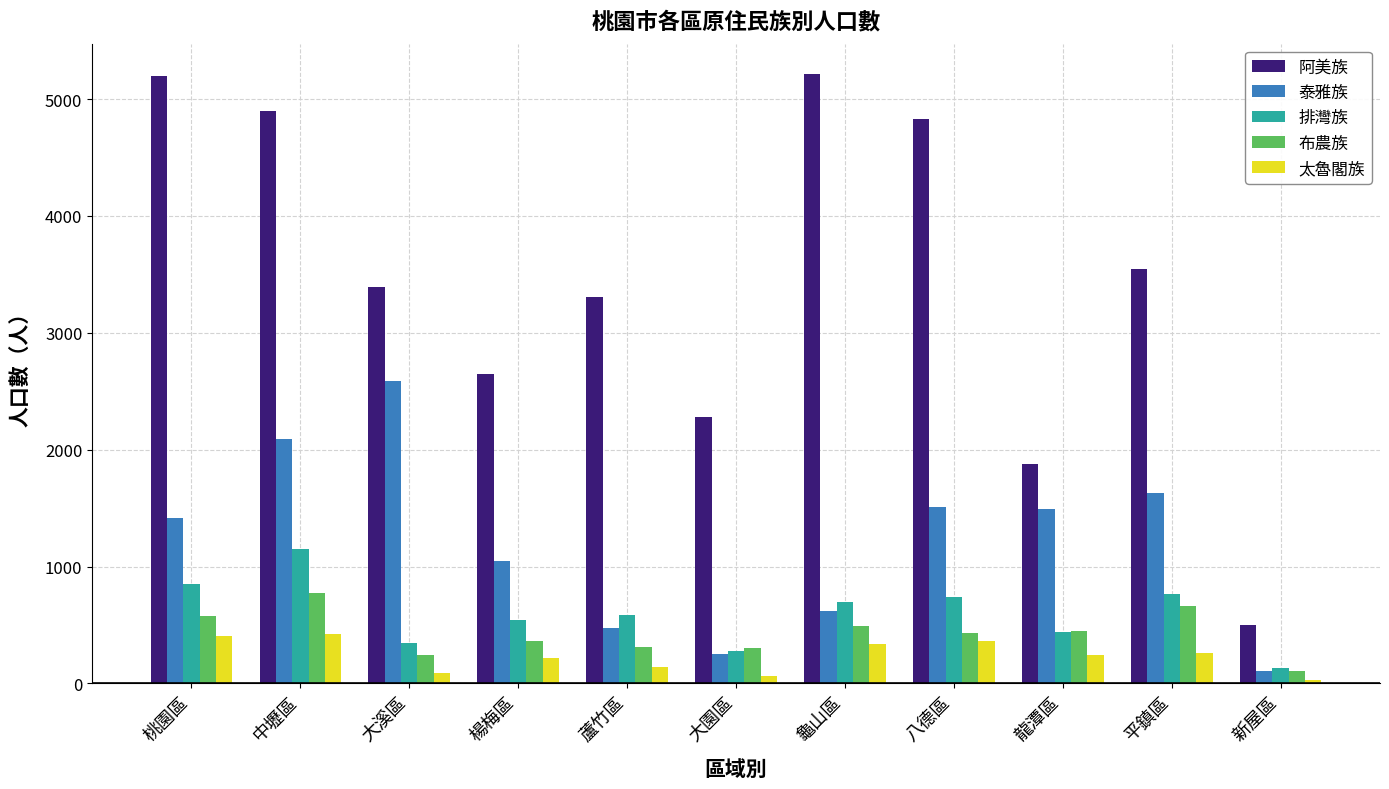

What is the label of the 7th bar from the left?

龜山區